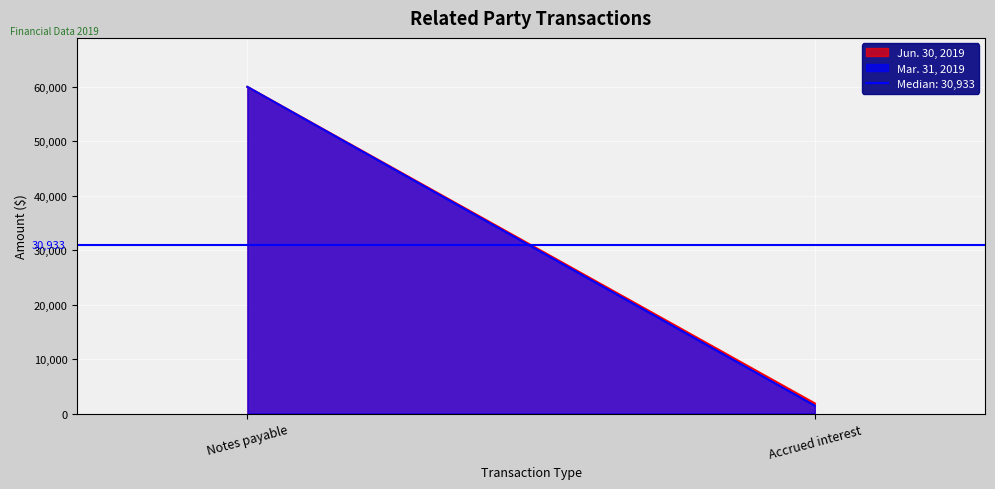

List the labels in order of Jun. 30, 2019 value, smallest first.

Accrued interest, Notes payable